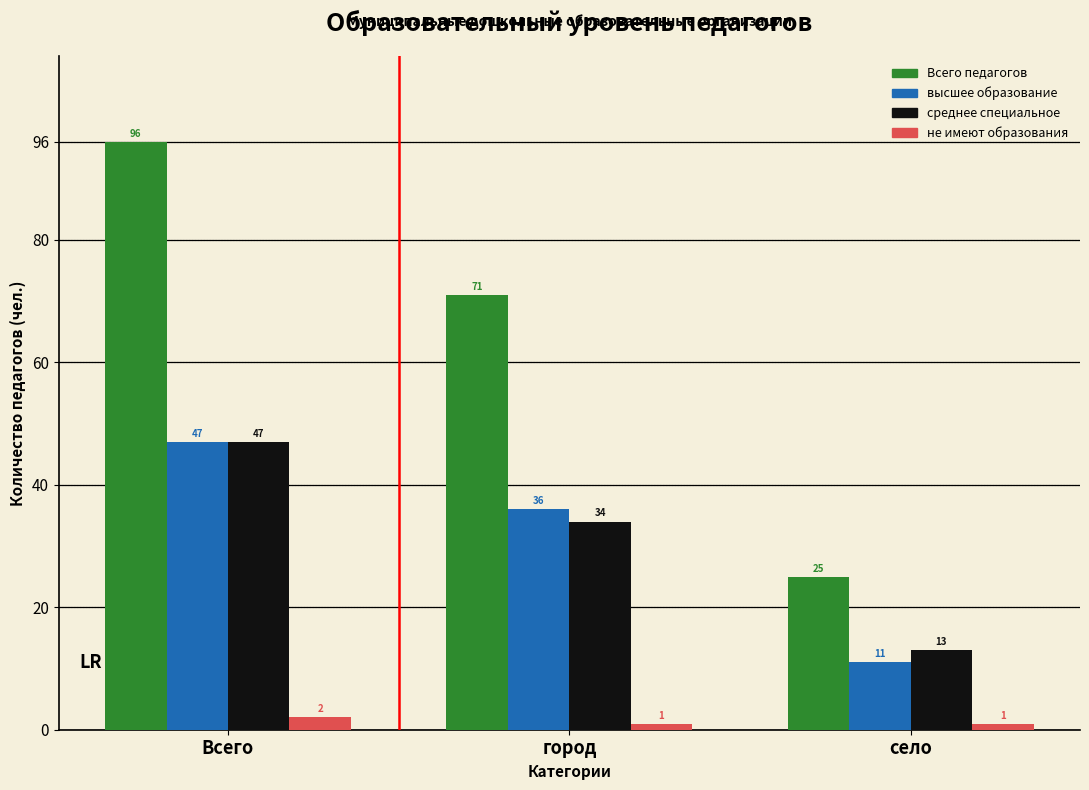

Reading right to left, what are all the values shown in this chart?

Всего педагогов: 25	71	96
высшее образование: 11	36	47
среднее специальное: 13	34	47
не имеют образования: 1	1	2